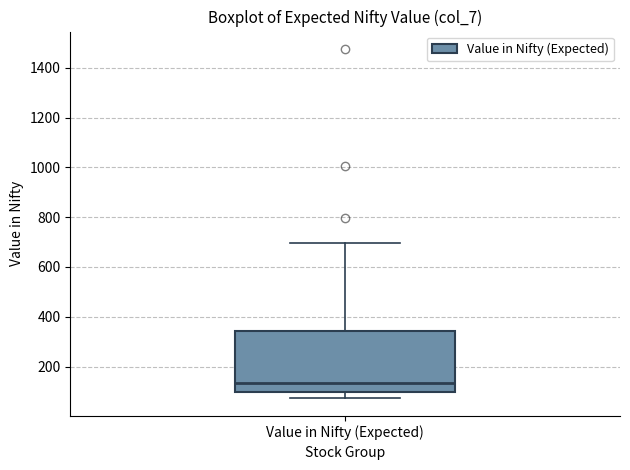

Where is the lower edge of the box for Value in Nifty (Expected) on the y-axis? The values are not printed on the chart, so give them approximately, as read against the axis.

100